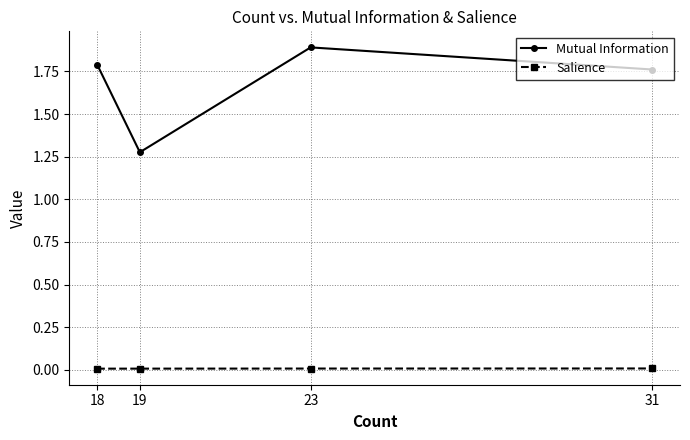

How many interior local valleys does the Mutual Information series have?

1